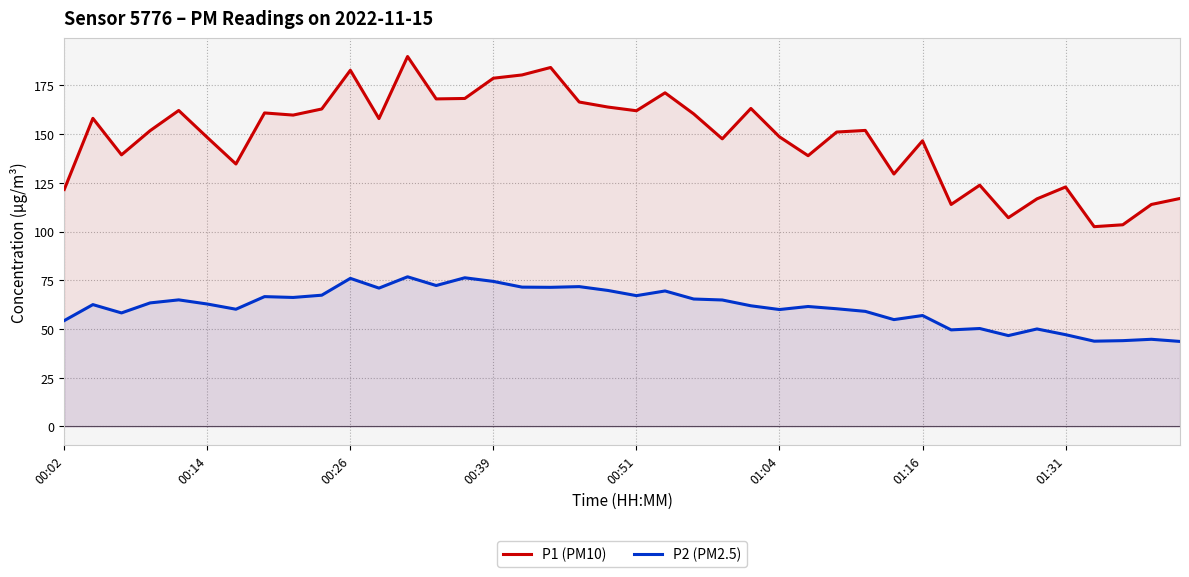

How many data points in P1 (PM10) are above 151?

22